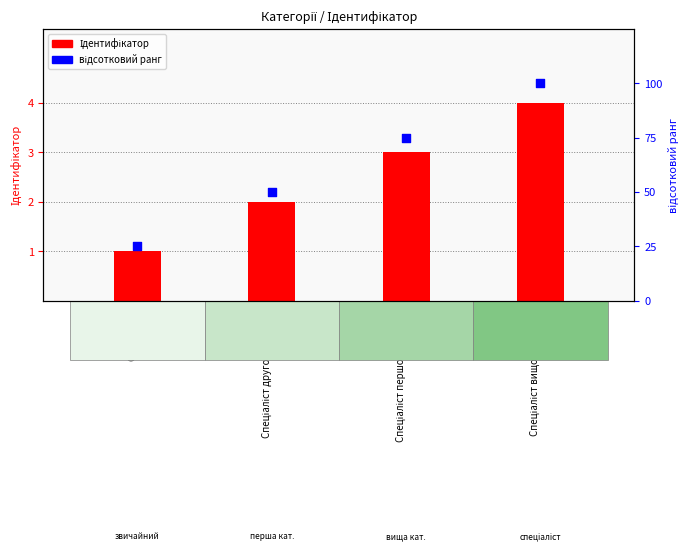

At which category is the sum across all series the highest?

Спеціаліст вищої категорії